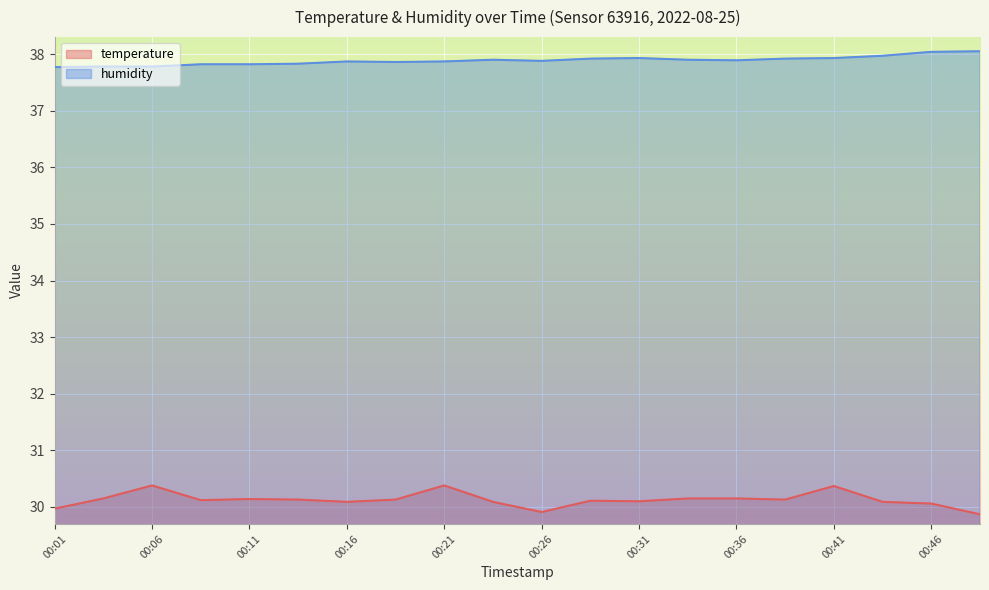

Reading left to right, what are all the values shown in this chart?

temperature: 30.0	30.1	30.4	30.1	30.1	30.1	30.1	30.1	30.4	30.1	29.9	30.1	30.1	30.1	30.1	30.1	30.4	30.1	30.1	29.9
humidity: 37.8	37.8	37.8	37.8	37.8	37.8	37.9	37.9	37.9	37.9	37.9	37.9	37.9	37.9	37.9	37.9	37.9	38.0	38.0	38.0